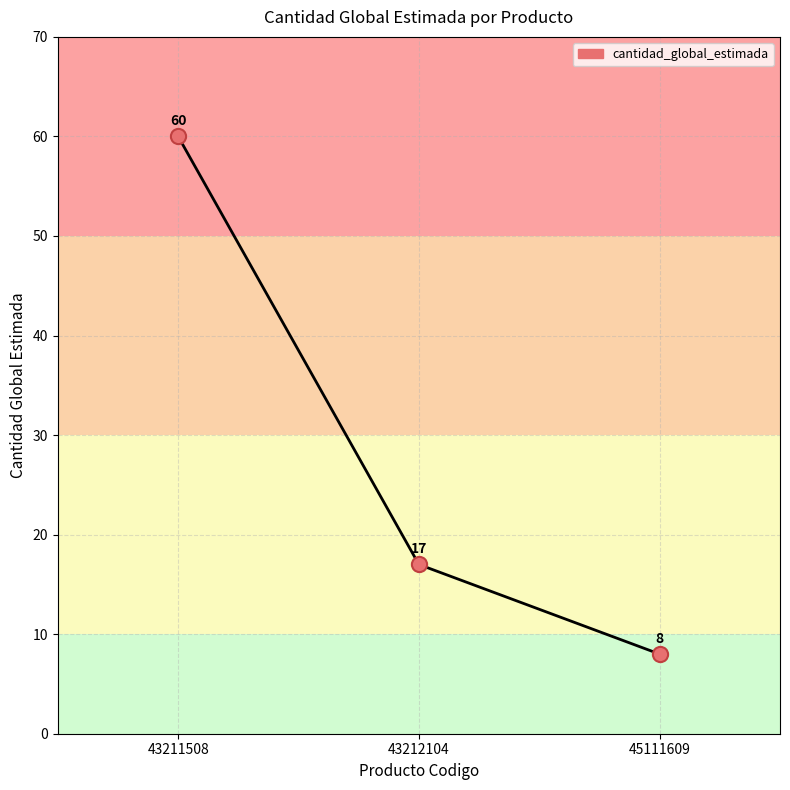

Between 45111609 and 43211508, which is larger?

43211508